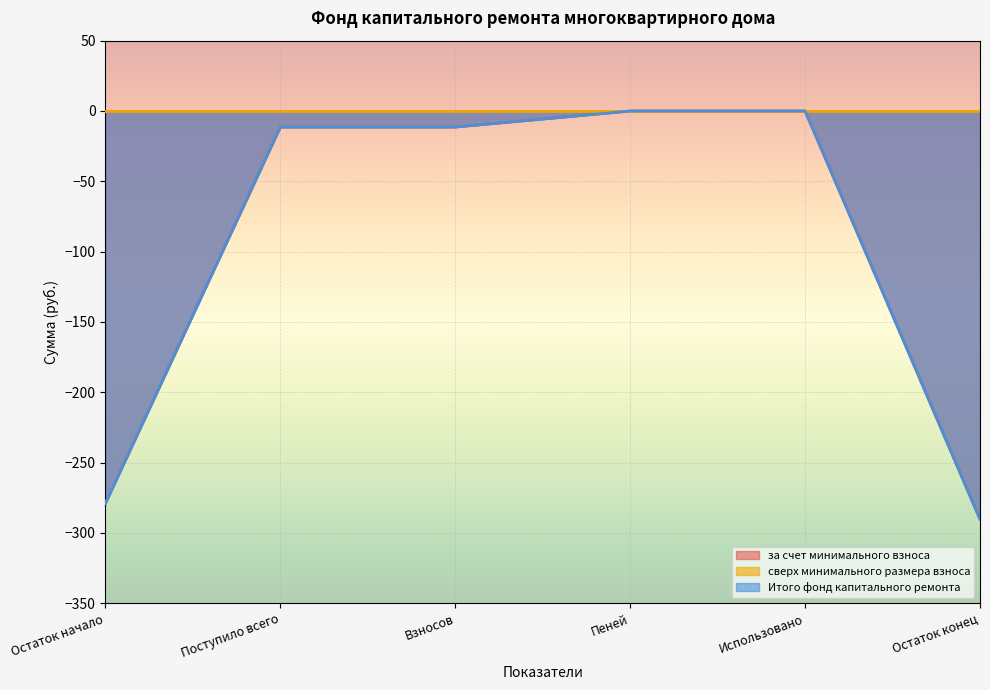

True or false: Итого фонд капитального ремонта and за счет минимального взноса intersect in this chart.

False